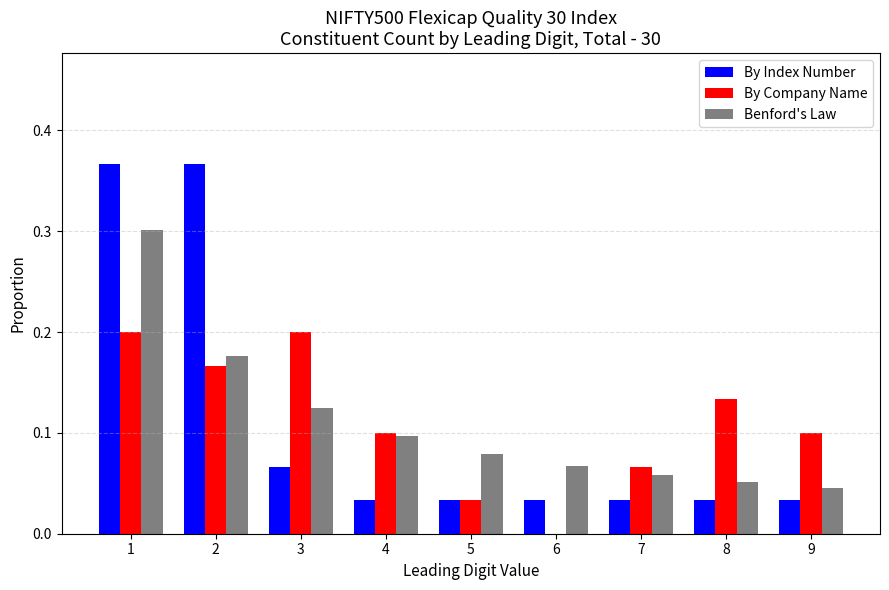

Is the value of By Company Name at 4 greater than the value of By Index Number at 2?

No